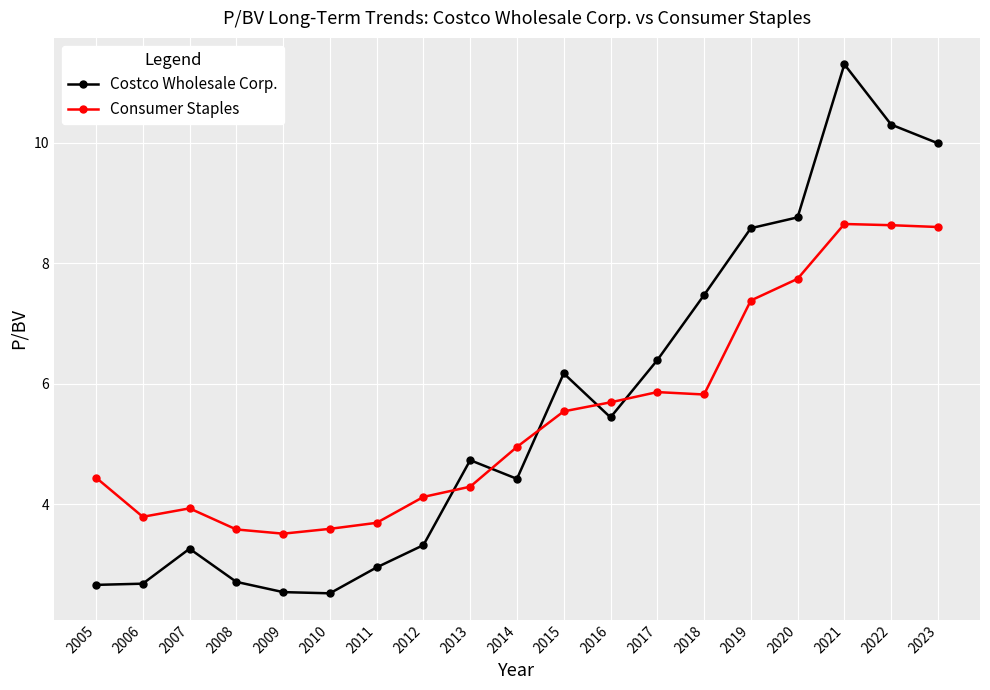

What is the difference between the highest and lowest values at 2010?

1.1